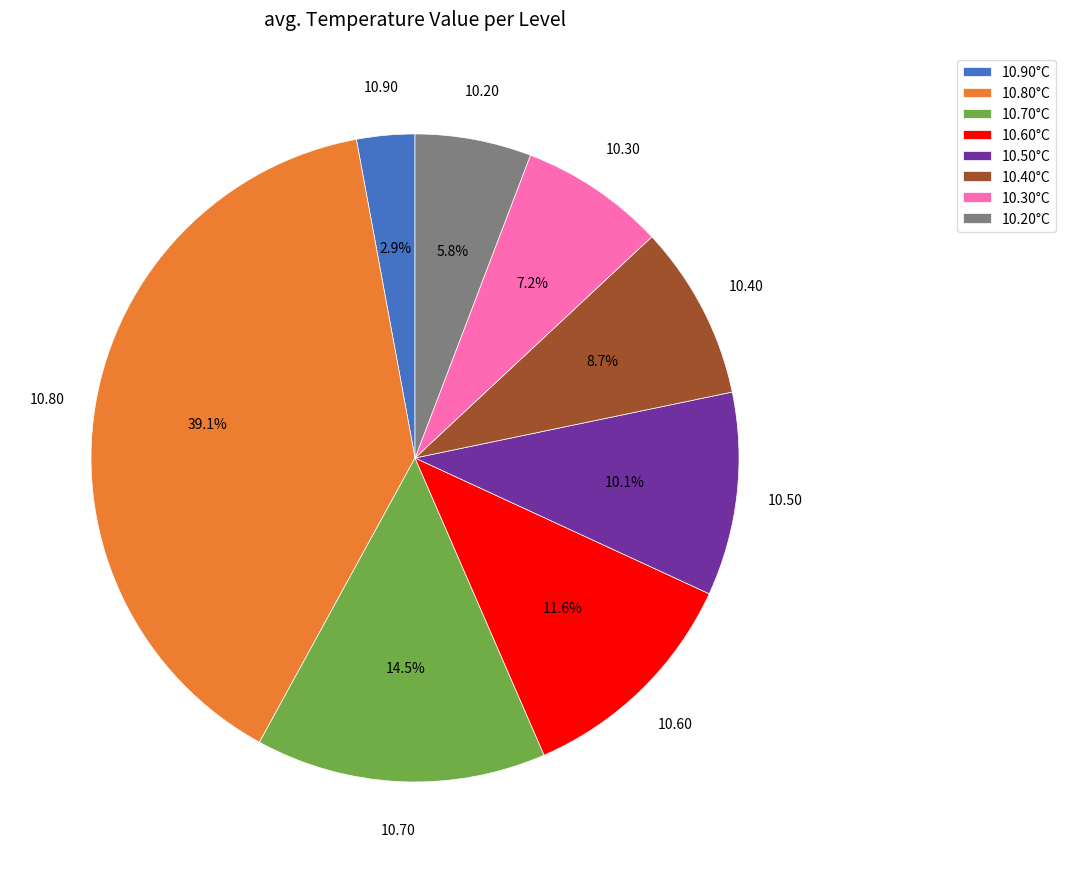

Count the number of slices in the pie.

8